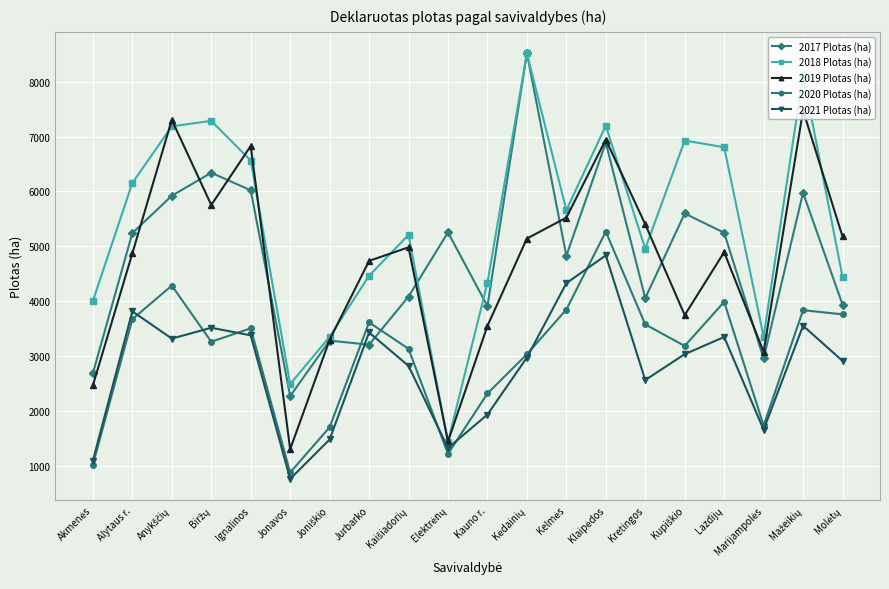

How many categories are shown in the chart?

20